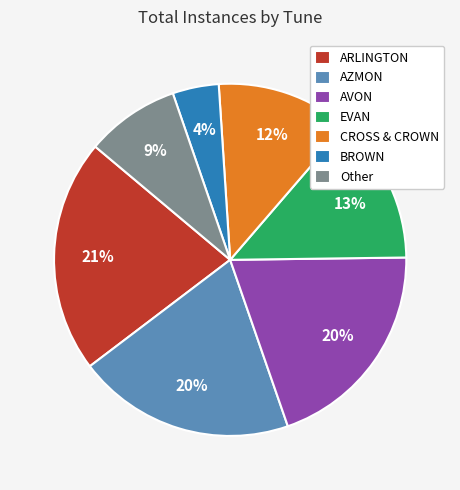

What percentage is the CROSS & CROWN slice, to the nearest percent?

12%